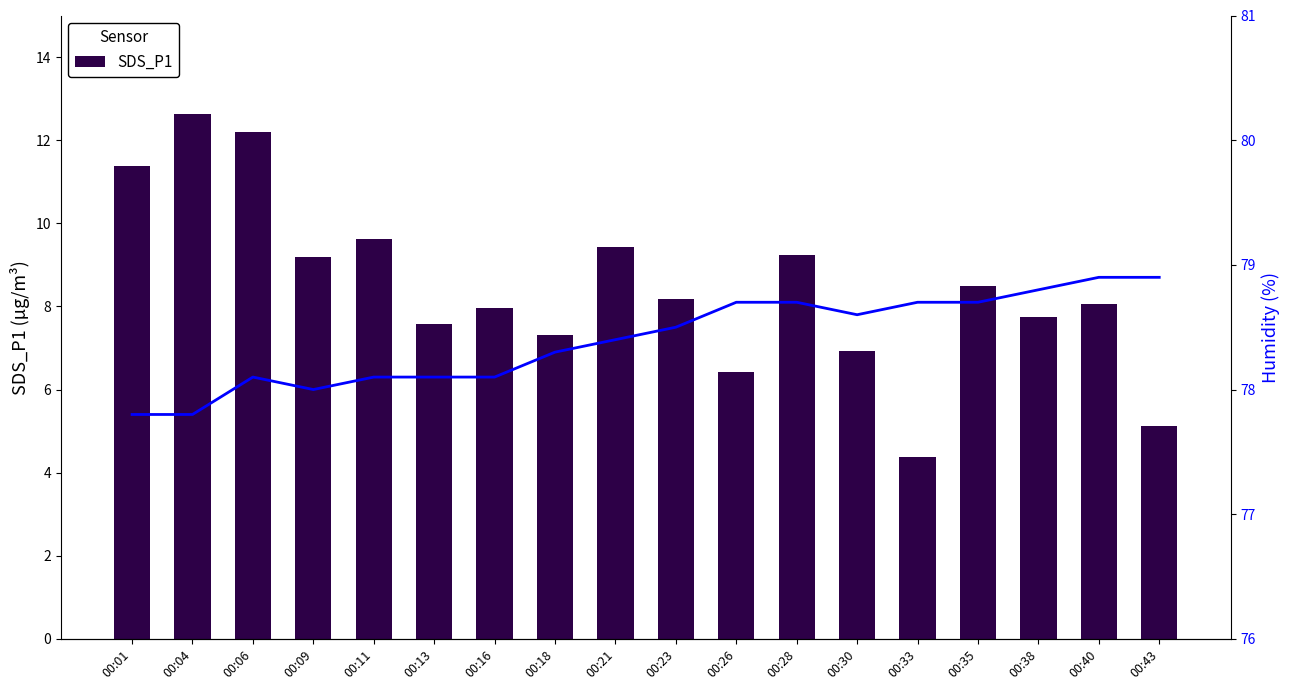

The SDS_P1 series shows 3.7 at 00:18. True or false?

False